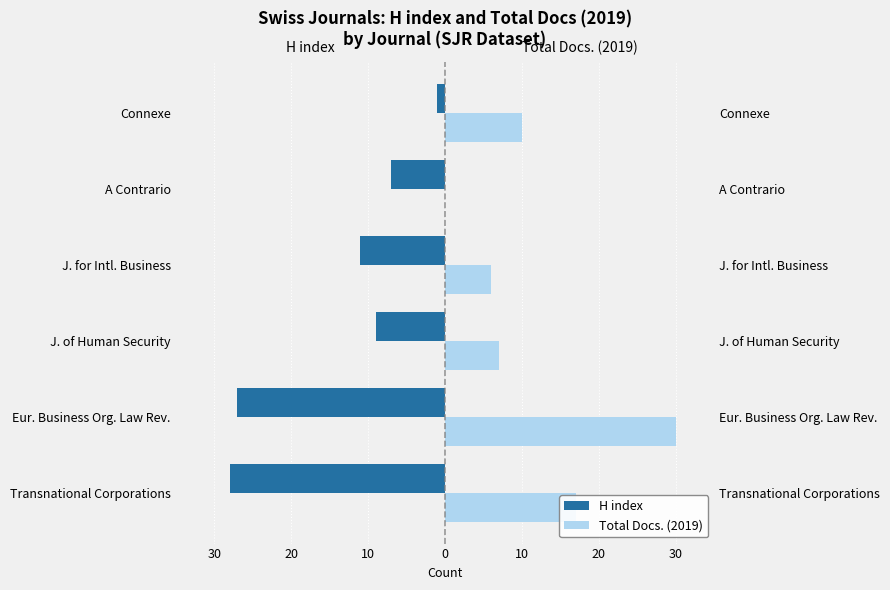

Count the number of categories in the chart.

6